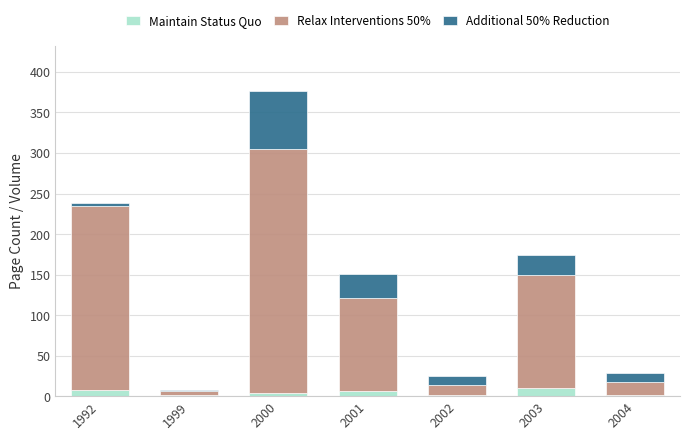

What is the total value across all series at 2002?

25